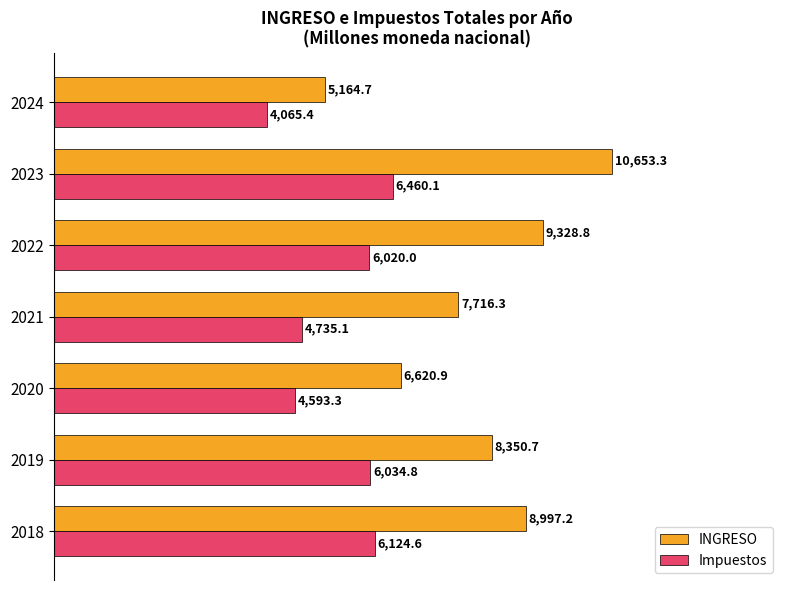

What are all the series names shown in the legend?

INGRESO, Impuestos